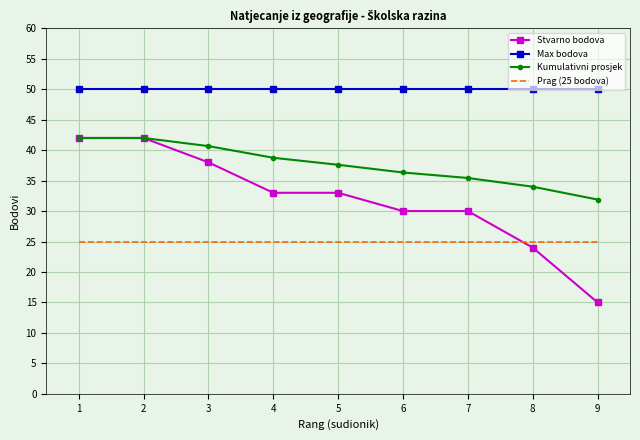

True or false: Prag (25 bodova) and Max bodova intersect in this chart.

False